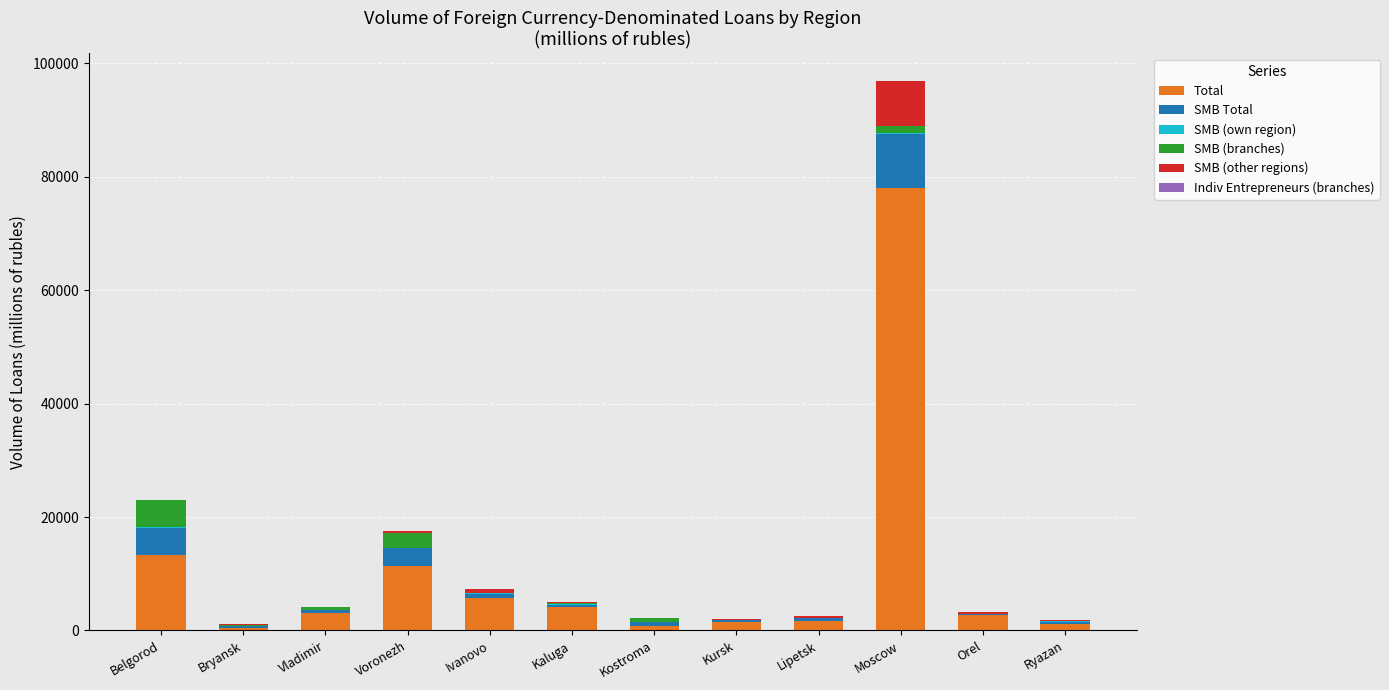

At which category is the sum across all series the highest?

Moscow